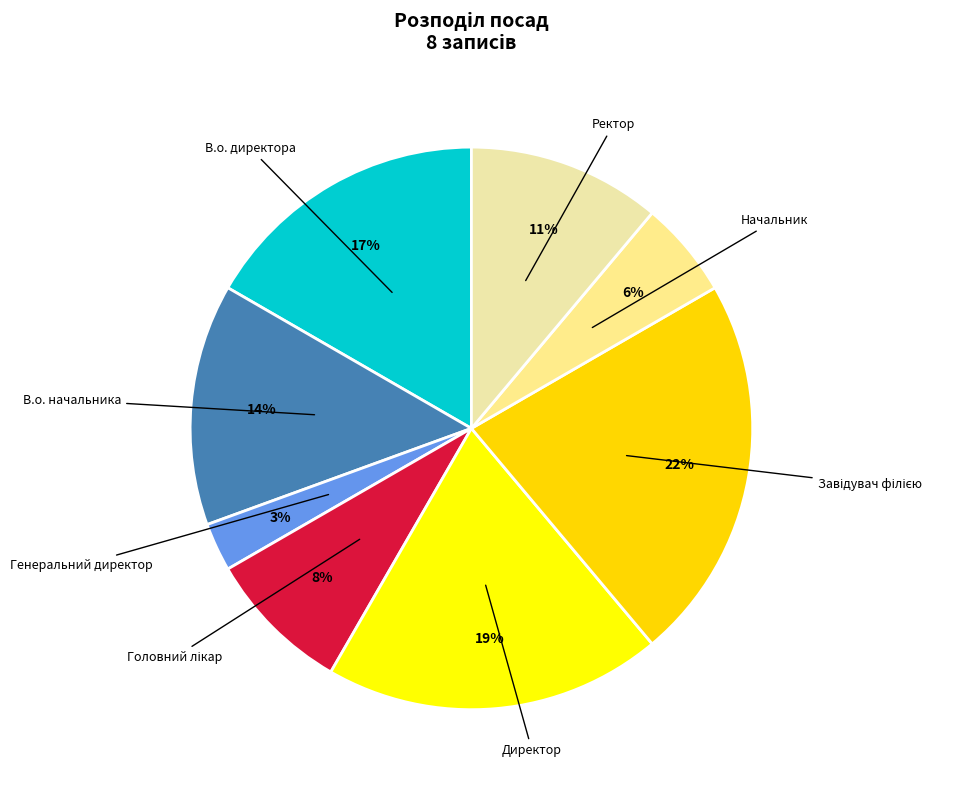

How many slices are in this pie chart?

8